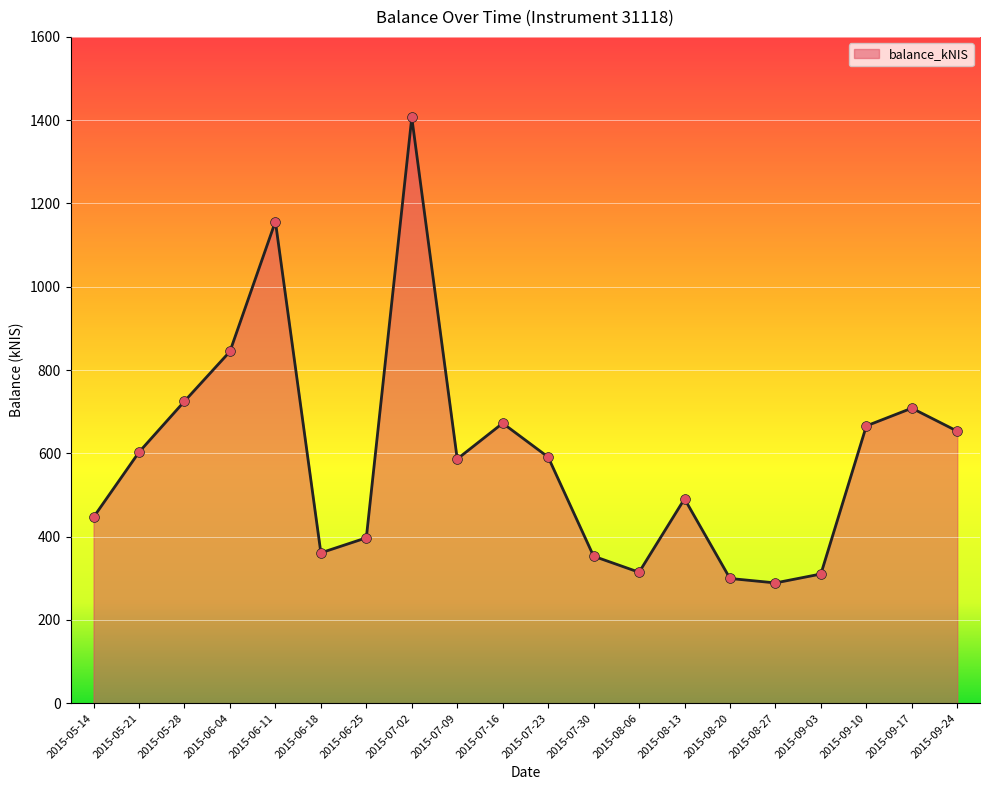

What is the ratio of the value at 2015-07-09 to the value at 2015-08-27?

2.0